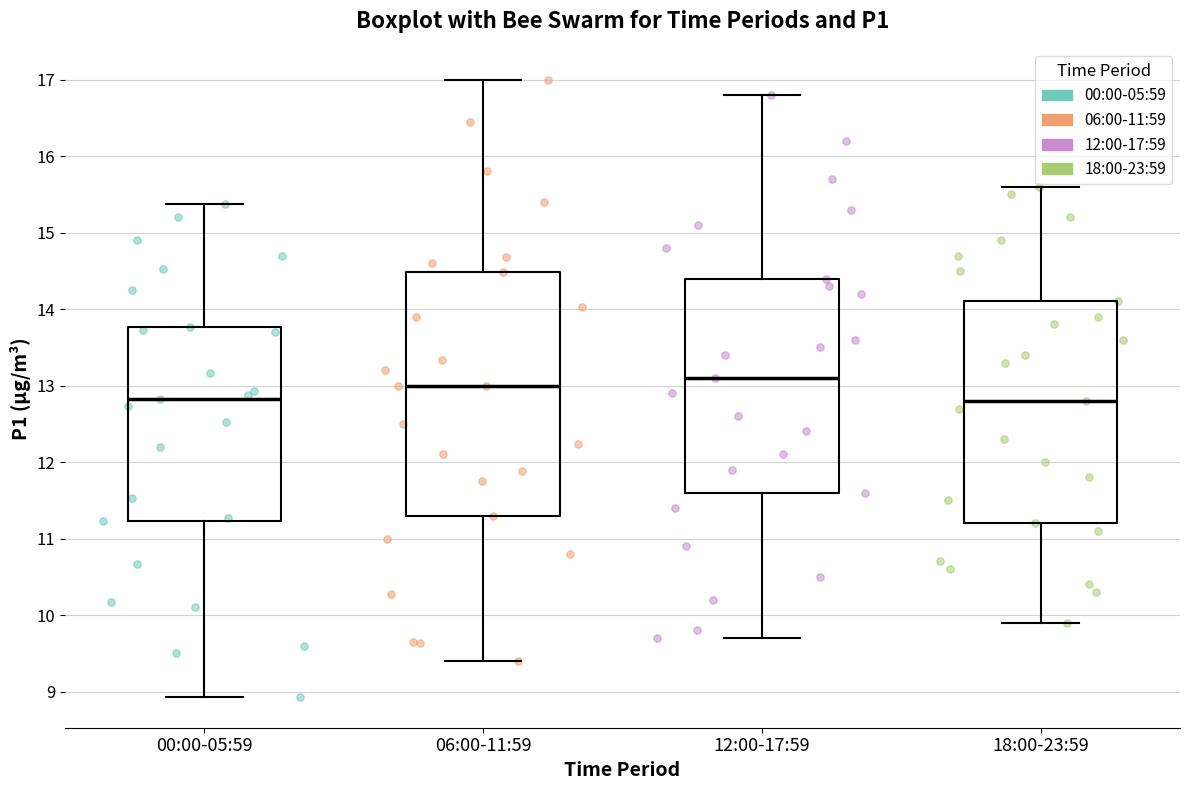

Where does the upper whisker of the box for 18:00-23:59 end on the y-axis? The values are not printed on the chart, so give them approximately, as read against the axis.

15.6